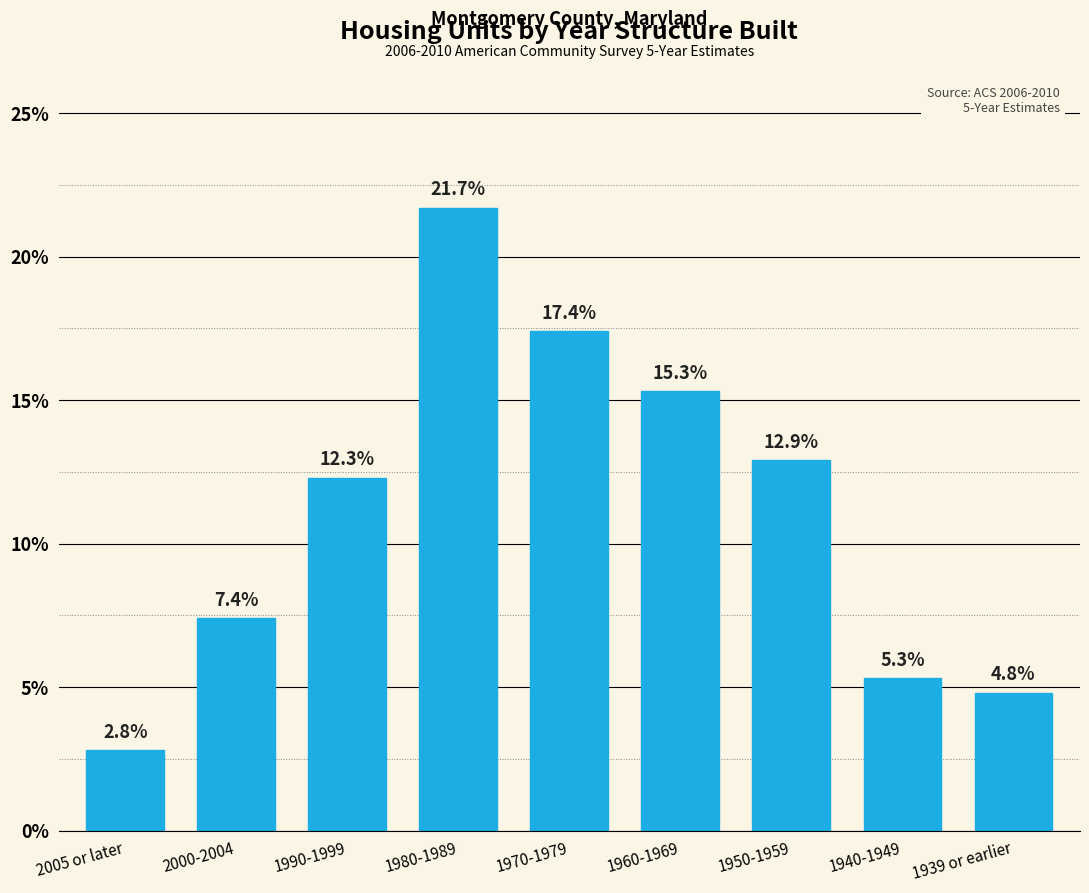

Reading right to left, what are all the values shown in this chart?

4.8	5.3	12.9	15.3	17.4	21.7	12.3	7.4	2.8